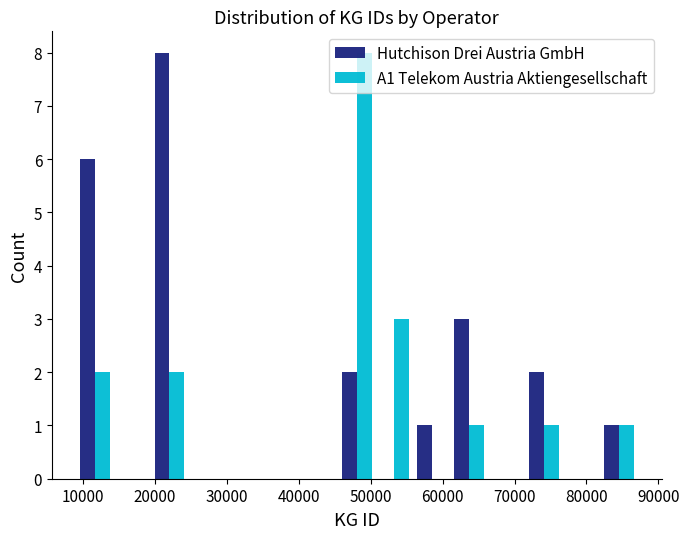

Reading left to right, list every range on the x-axis with the height of the bar of each series over it. Neither the bar edges nor the heights are printed on the chart, so give them approximately, as read against the axes.

9000 to 14000: Hutchison Drei Austria GmbH=6	A1 Telekom Austria Aktiengesellschaft=2
14000 to 19000: Hutchison Drei Austria GmbH=0	A1 Telekom Austria Aktiengesellschaft=0
19000 to 25000: Hutchison Drei Austria GmbH=8	A1 Telekom Austria Aktiengesellschaft=2
25000 to 30000: Hutchison Drei Austria GmbH=0	A1 Telekom Austria Aktiengesellschaft=0
30000 to 35000: Hutchison Drei Austria GmbH=0	A1 Telekom Austria Aktiengesellschaft=0
35000 to 40000: Hutchison Drei Austria GmbH=0	A1 Telekom Austria Aktiengesellschaft=0
40000 to 45000: Hutchison Drei Austria GmbH=0	A1 Telekom Austria Aktiengesellschaft=0
45000 to 51000: Hutchison Drei Austria GmbH=2	A1 Telekom Austria Aktiengesellschaft=8
51000 to 56000: Hutchison Drei Austria GmbH=0	A1 Telekom Austria Aktiengesellschaft=3
56000 to 61000: Hutchison Drei Austria GmbH=1	A1 Telekom Austria Aktiengesellschaft=0
61000 to 66000: Hutchison Drei Austria GmbH=3	A1 Telekom Austria Aktiengesellschaft=1
66000 to 71000: Hutchison Drei Austria GmbH=0	A1 Telekom Austria Aktiengesellschaft=0
71000 to 77000: Hutchison Drei Austria GmbH=2	A1 Telekom Austria Aktiengesellschaft=1
77000 to 82000: Hutchison Drei Austria GmbH=0	A1 Telekom Austria Aktiengesellschaft=0
82000 to 87000: Hutchison Drei Austria GmbH=1	A1 Telekom Austria Aktiengesellschaft=1